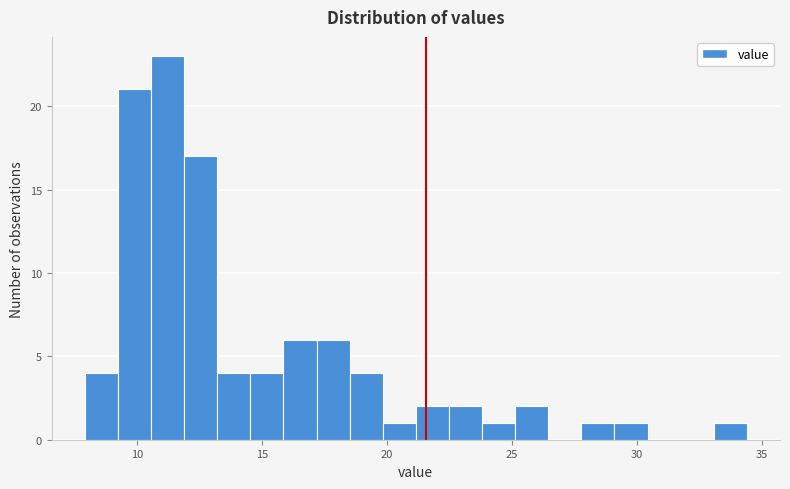

Read against the x-axis, roughly where is the centre of the tallest bar?

11.0